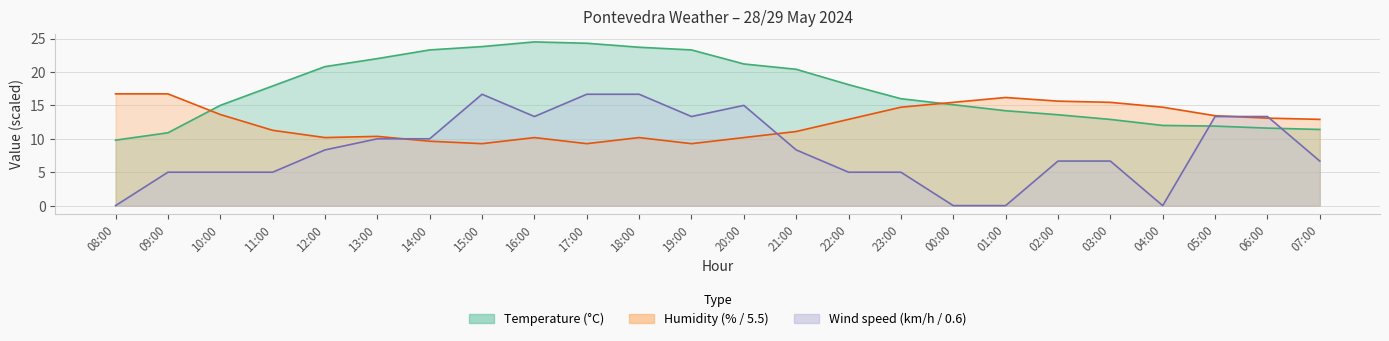

How many positive values does the Wind speed (km/h) series have?

20